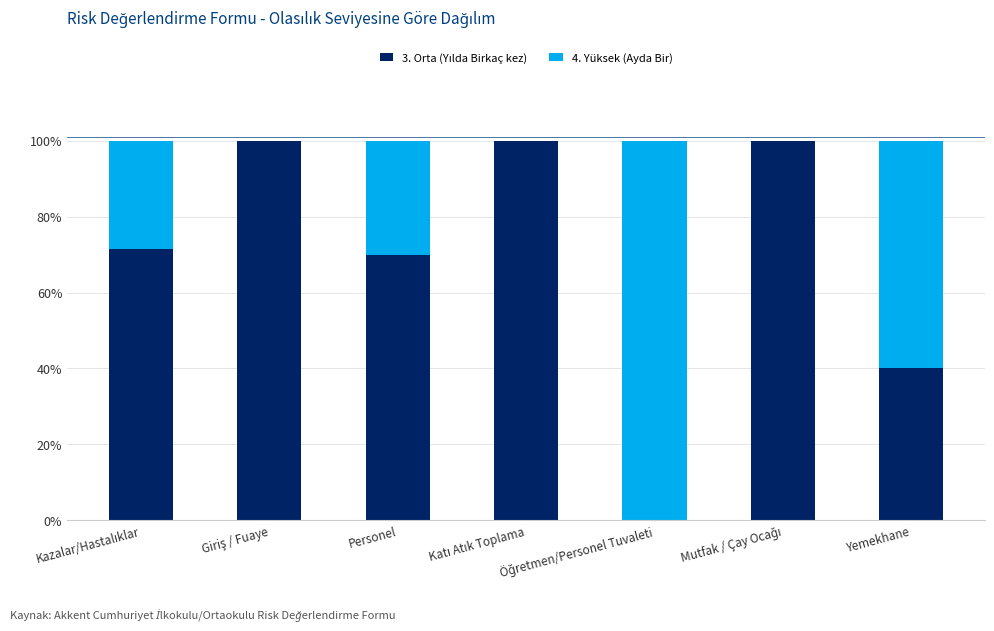

Which series has the widest spread of values?

4. Yüksek (Ayda Bir)